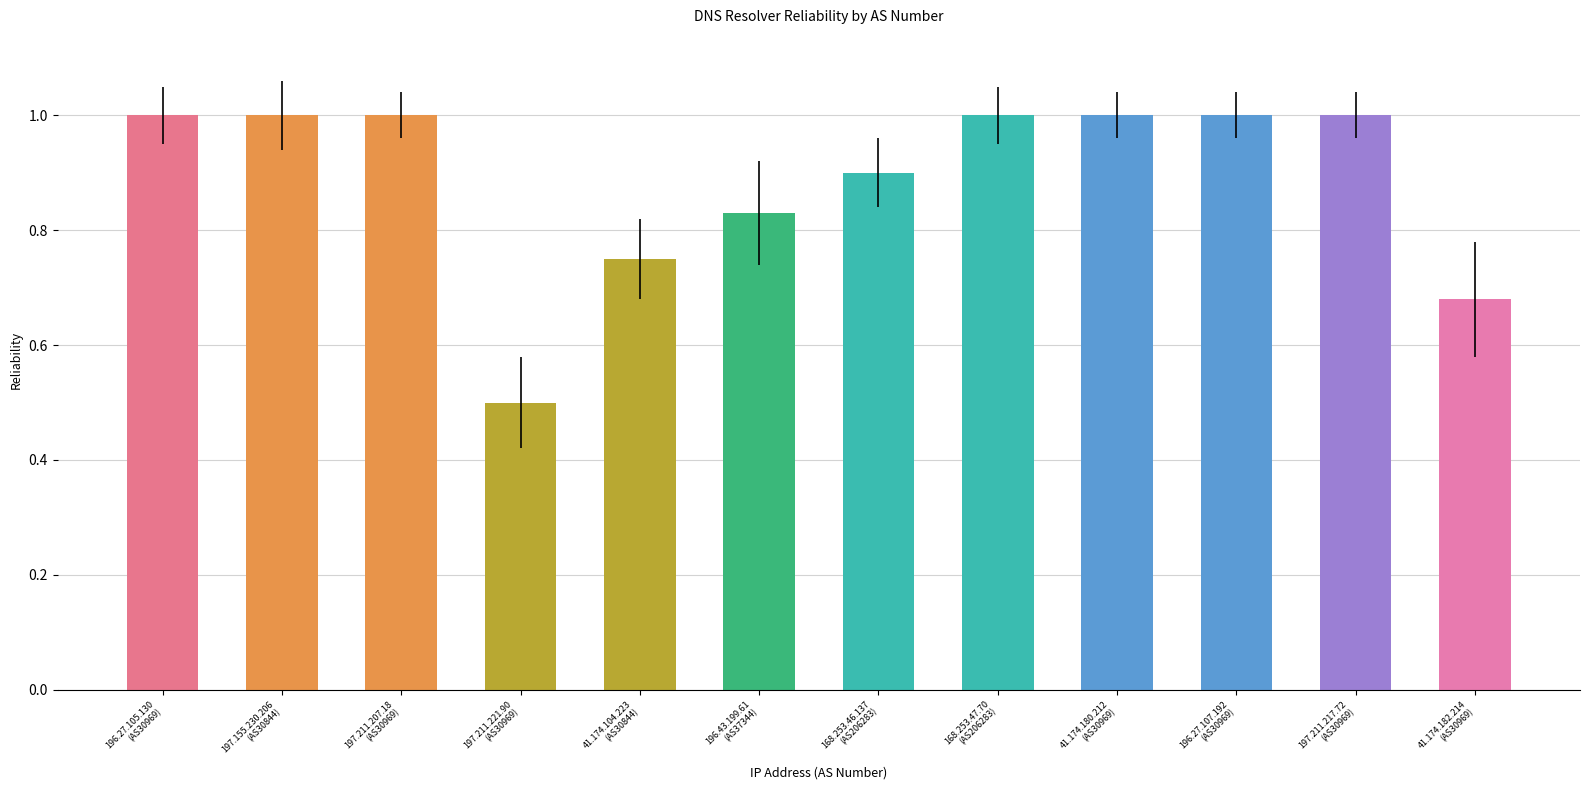

What is the maximum value shown in the chart?

1.0